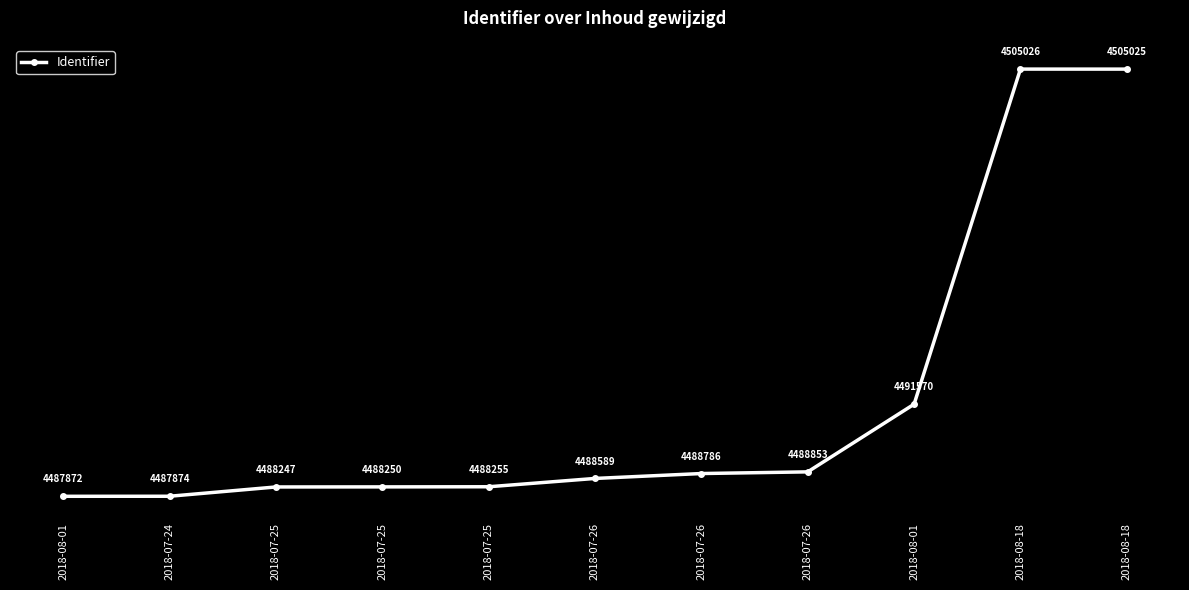

True or false: the data shows 4488853 at 2018-07-26.

True